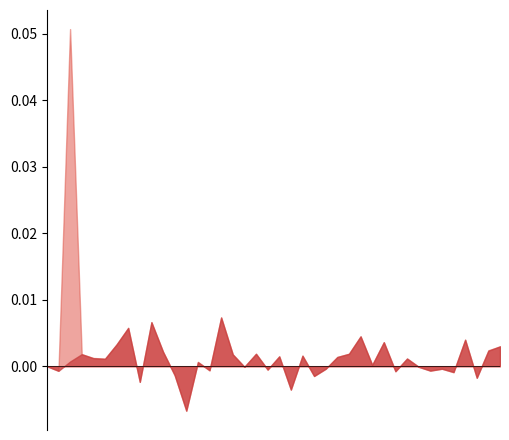

At which category does the chart reach its minimum across all series?

2020-05-27